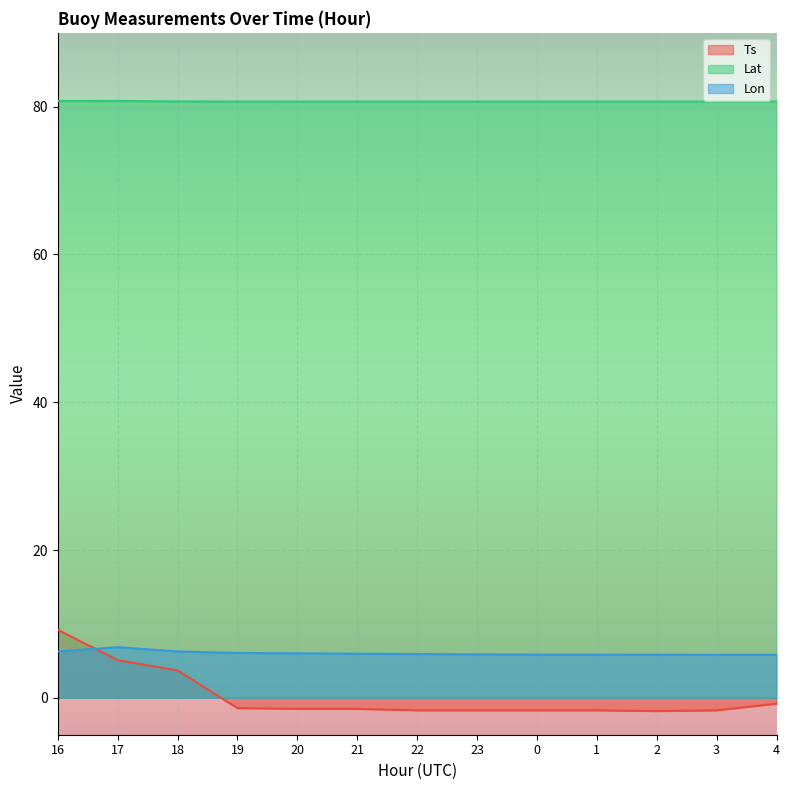

What is the maximum value for Ts?

9.2